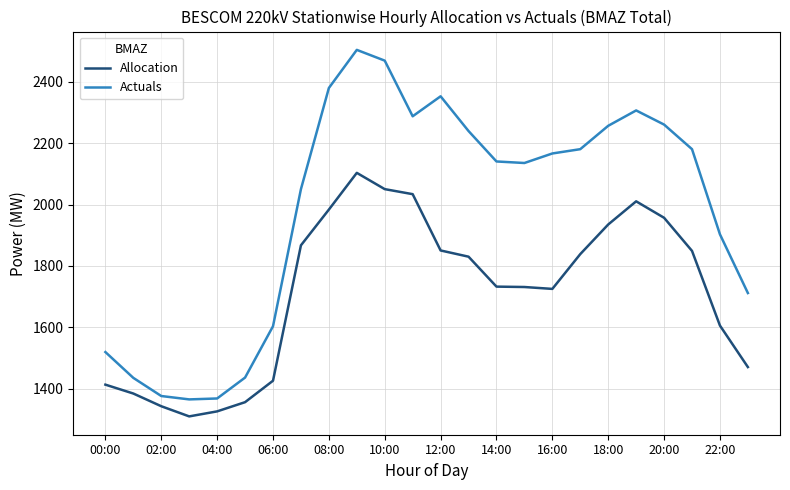

Which series has the largest total across all categories?

Actuals